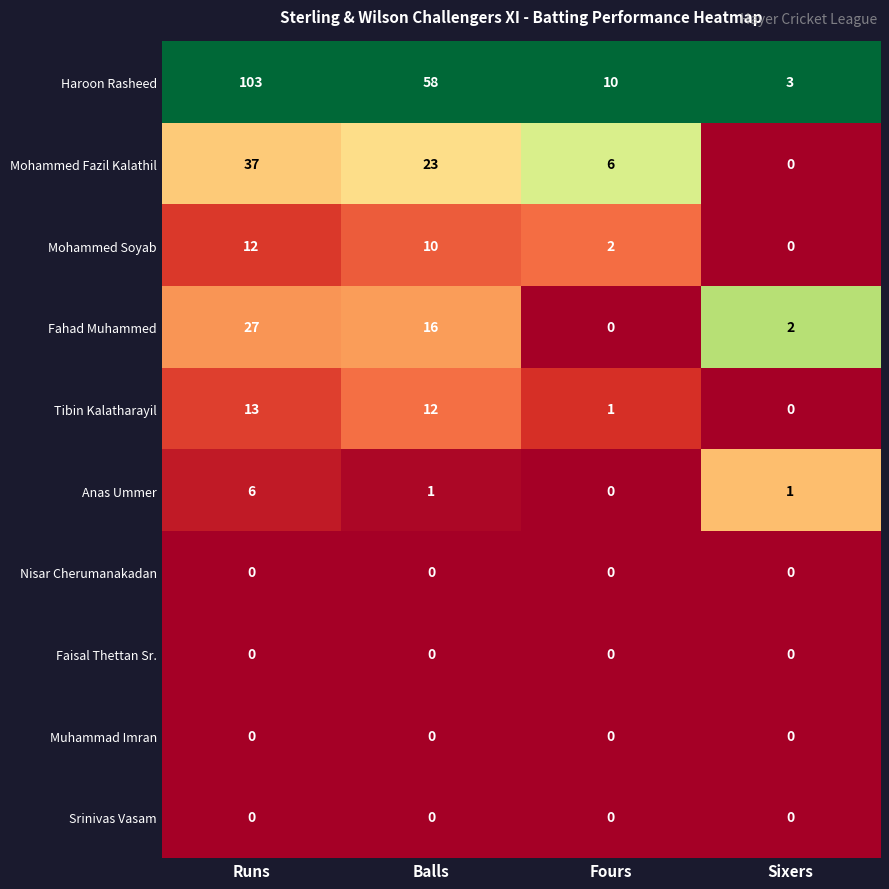

True or false: Tibin Kalatharayil has a value of 22 at Runs.

False